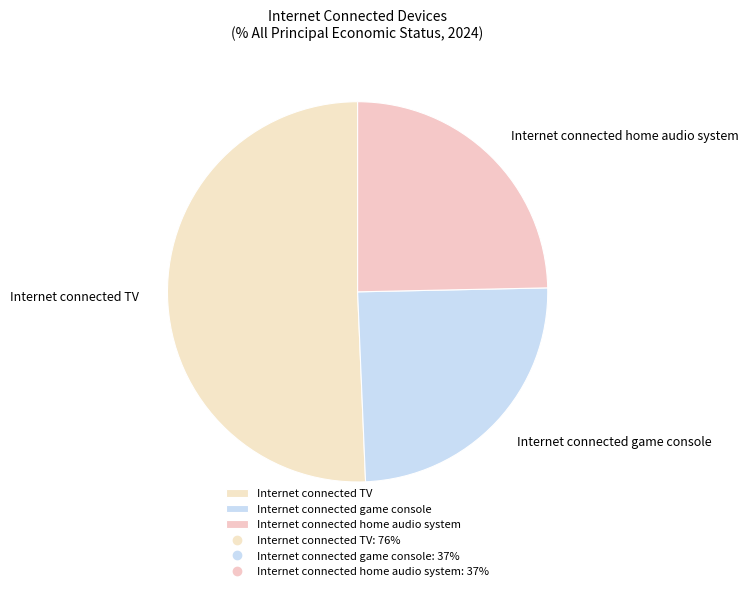

Which slice represents more than half of the pie?

Internet connected TV